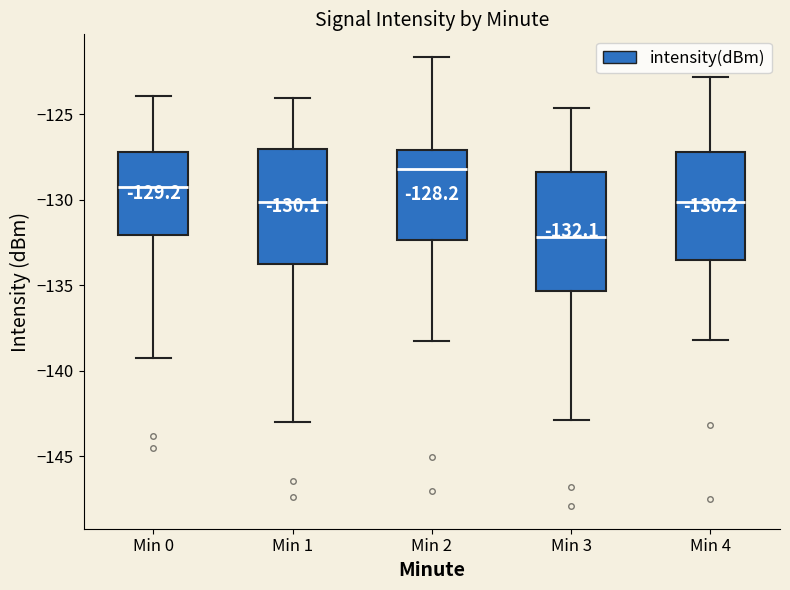

Which box has the lowest median line?

Min 3